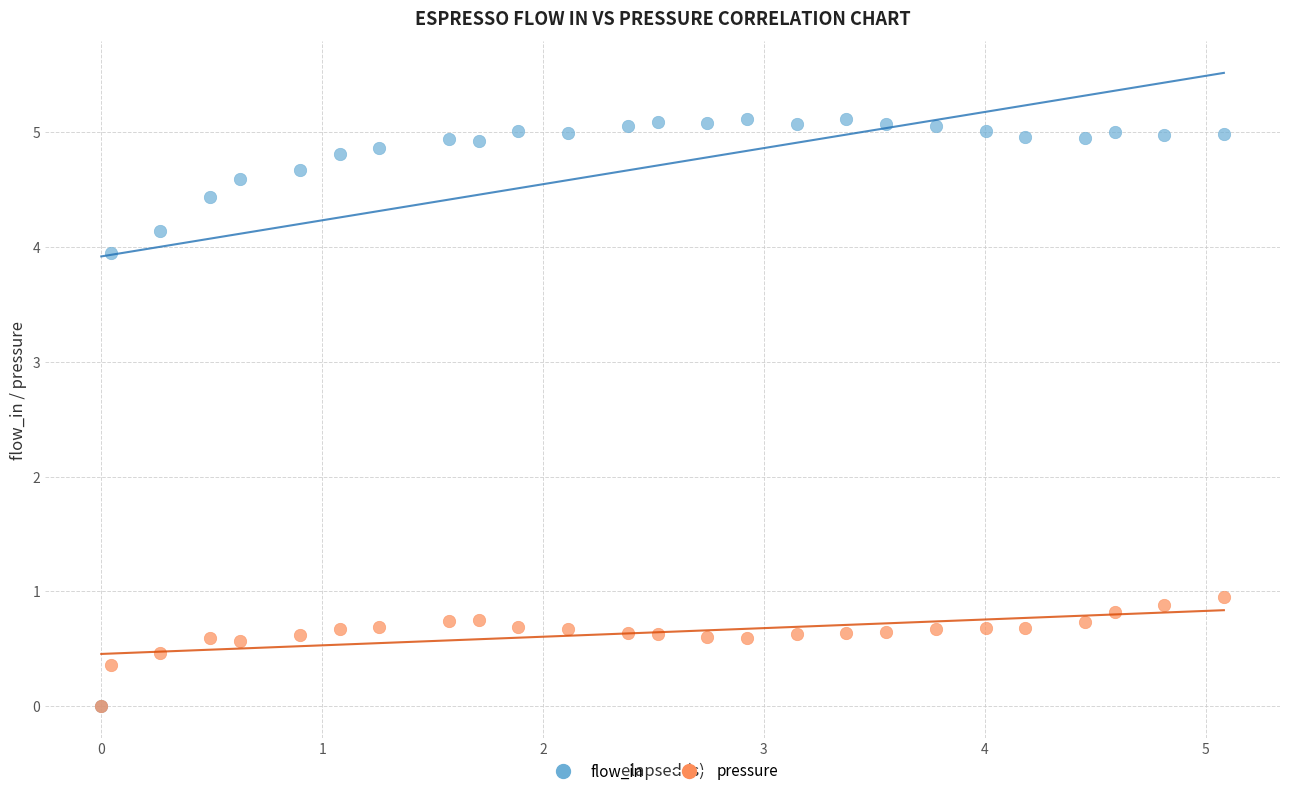

In the flow_in series, what Y value is closest to 2?

4.0